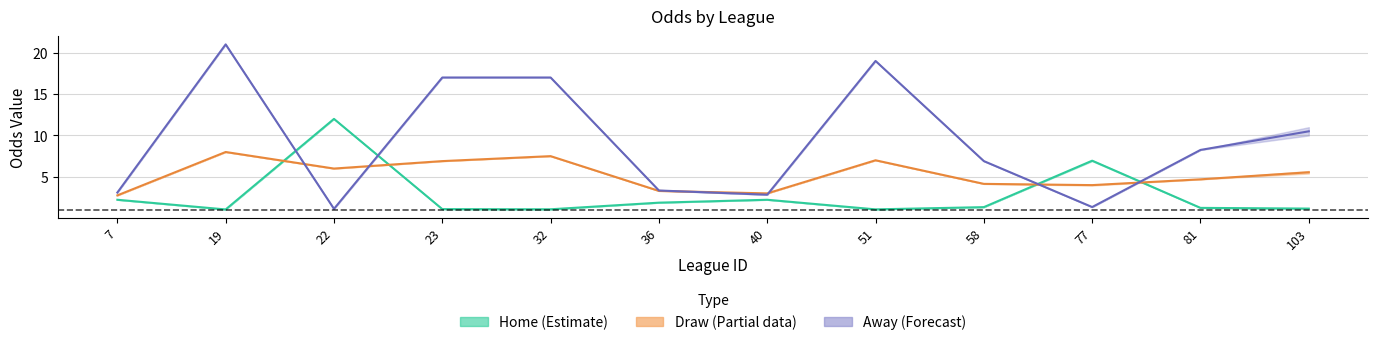

Where is the first local minimum for first_draw?

22